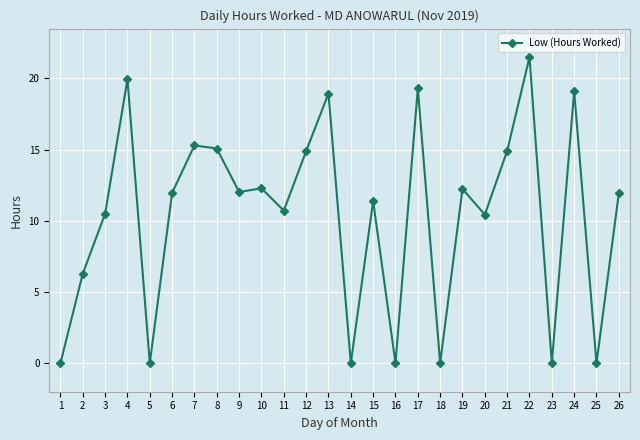

True or false: the data shows 18.8 at 10.

False